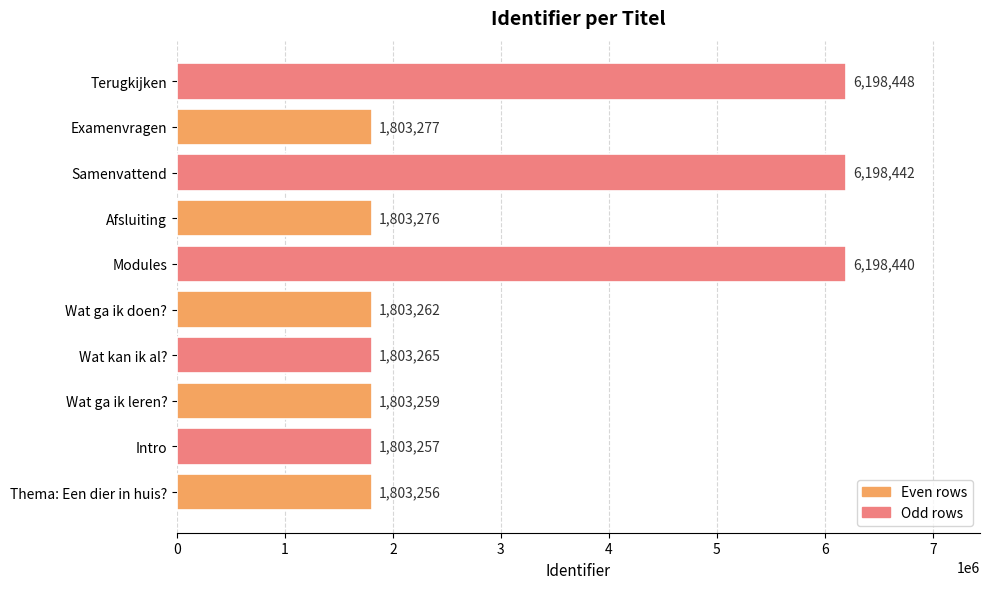

What is the change in value from Samenvattend to Examenvragen?

-4395165